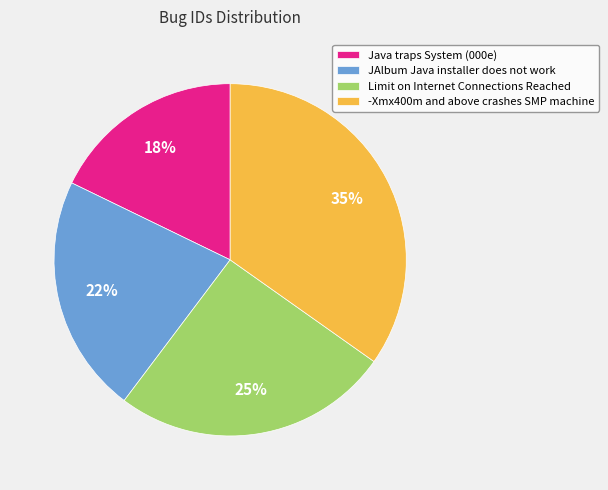

Combined, do Java traps System (000e) and -Xmx400m and above crashes SMP machine account for over 50%?

Yes